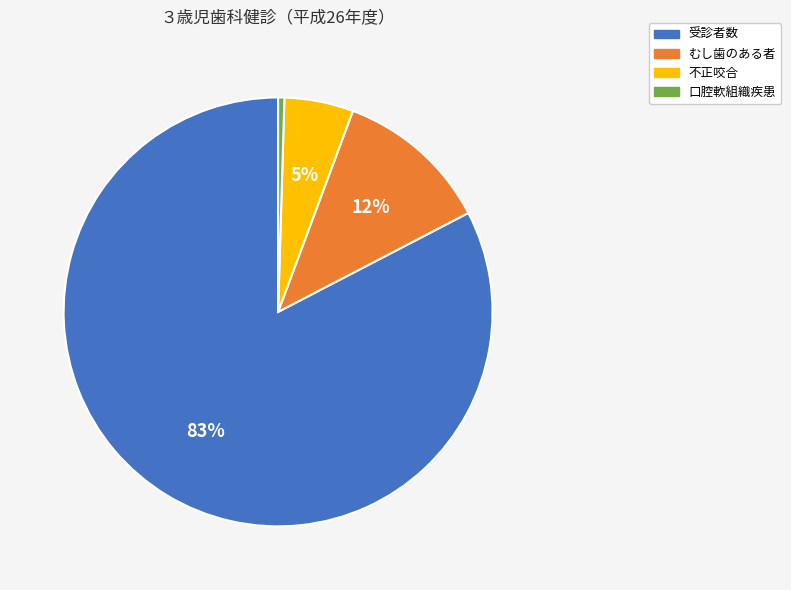

Is むし歯のある者 the majority of the pie?

No